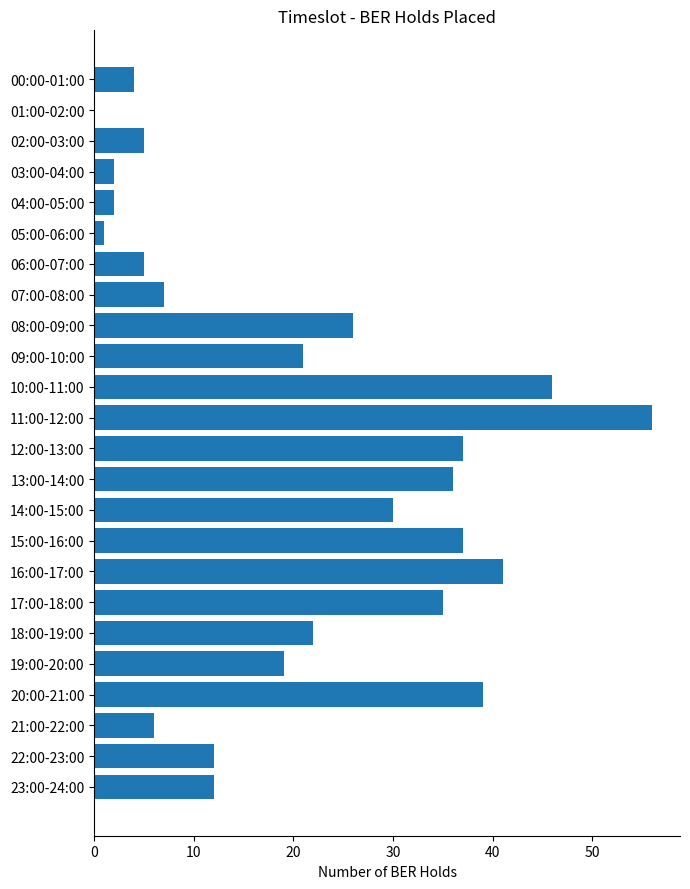

Reading top to bottom, transcribe all the data shown in this chart.

00:00-01:00=4	01:00-02:00=0	02:00-03:00=5	03:00-04:00=2	04:00-05:00=2	05:00-06:00=1	06:00-07:00=5	07:00-08:00=7	08:00-09:00=26	09:00-10:00=21	10:00-11:00=46	11:00-12:00=56	12:00-13:00=37	13:00-14:00=36	14:00-15:00=30	15:00-16:00=37	16:00-17:00=41	17:00-18:00=35	18:00-19:00=22	19:00-20:00=19	20:00-21:00=39	21:00-22:00=6	22:00-23:00=12	23:00-24:00=12